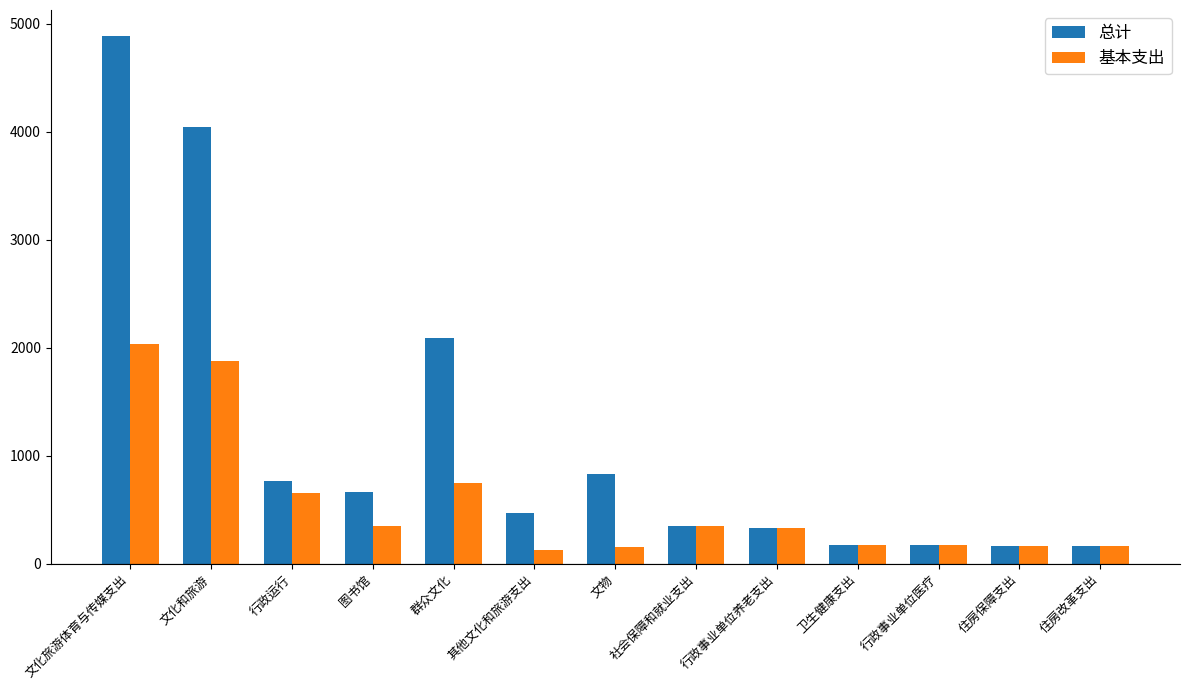

The value of 基本支出 at 行政运行 is 355.4. True or false?

False